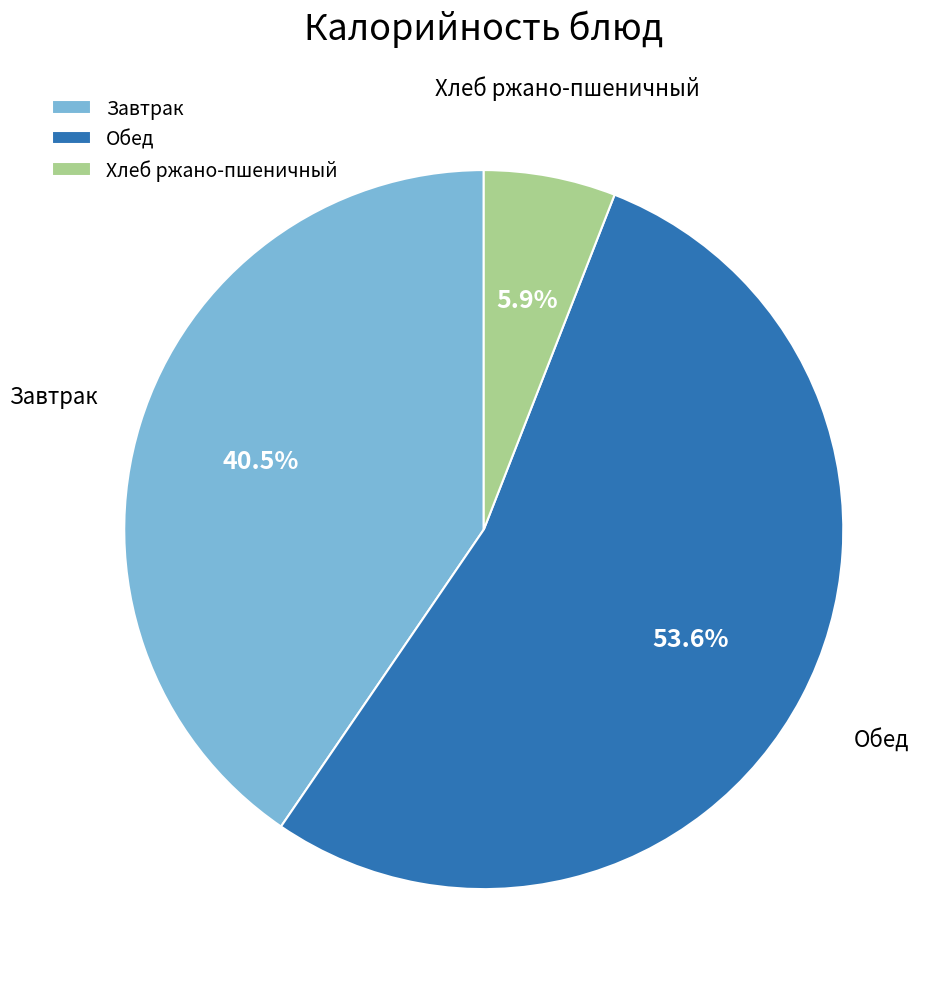

Which slice is the largest?

Обед